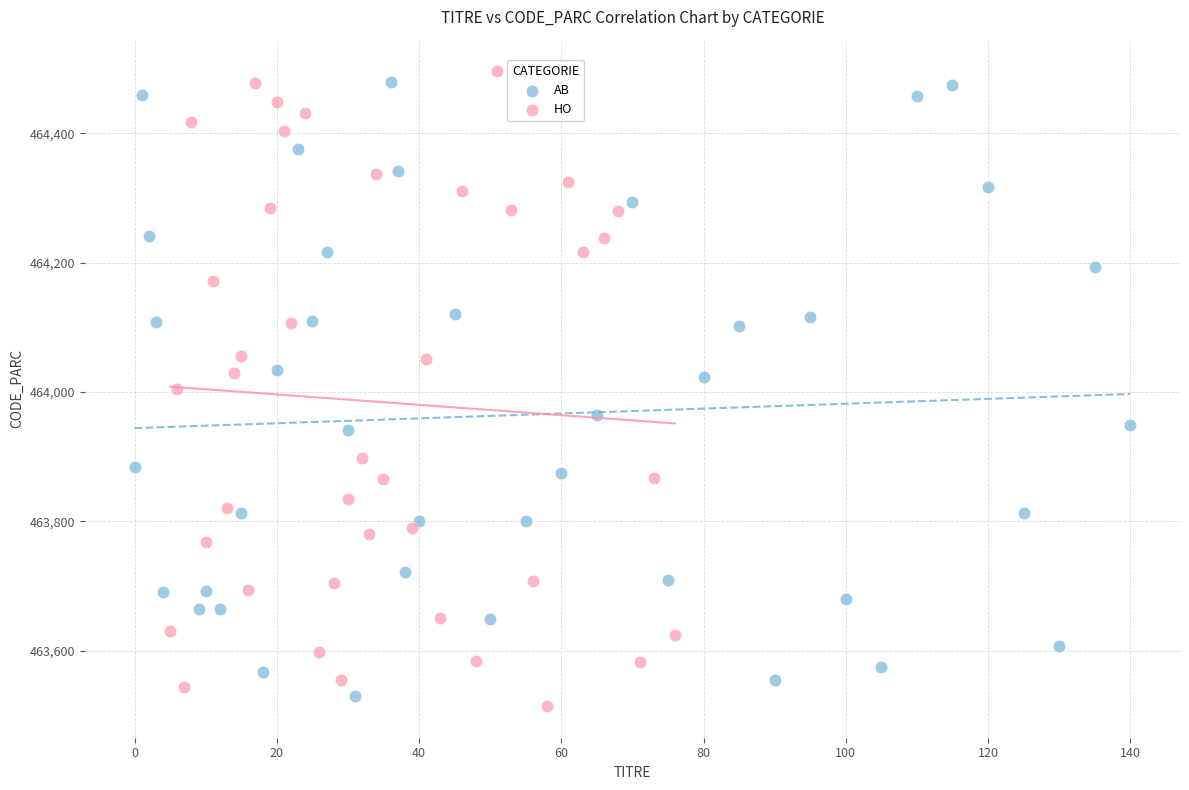

What are all the series names shown in the legend?

AB, HO